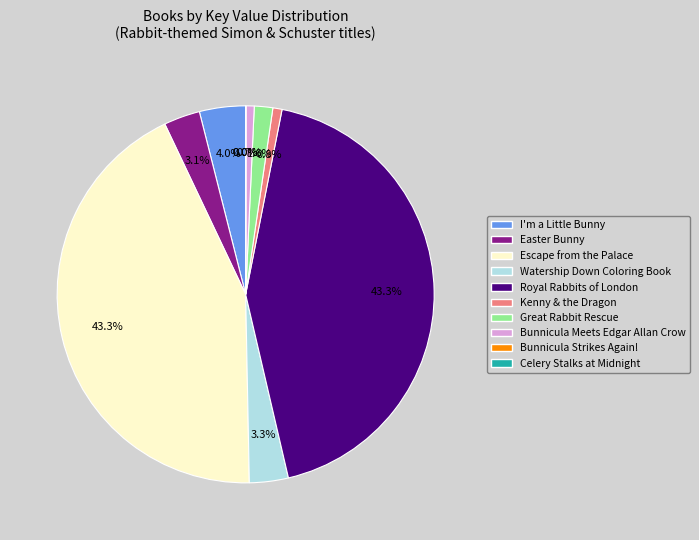

Is there a majority slice in this chart?

No